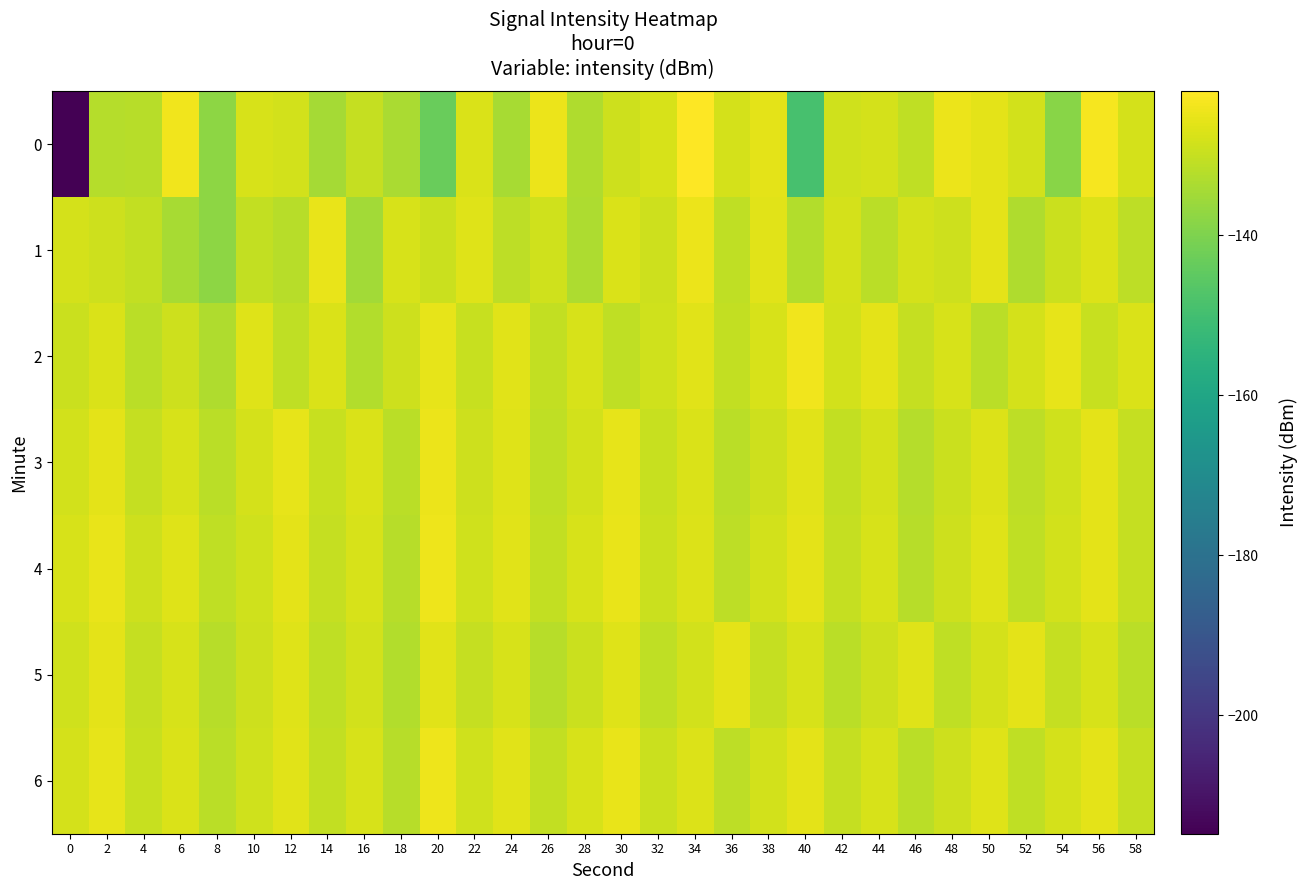

What is the difference between the highest and lowest values at 8?

6.7